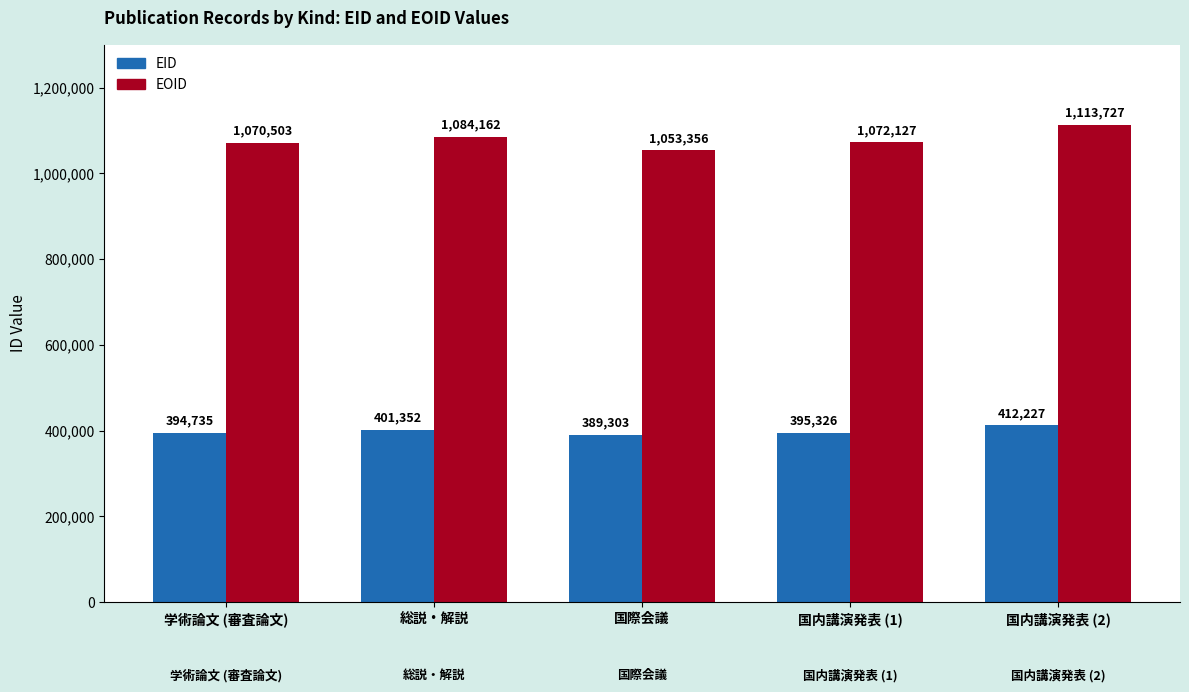

Reading right to left, extract all data points from this chart.

EID: 412227	395326	389303	401352	394735
EOID: 1113727	1072127	1053356	1084162	1070503